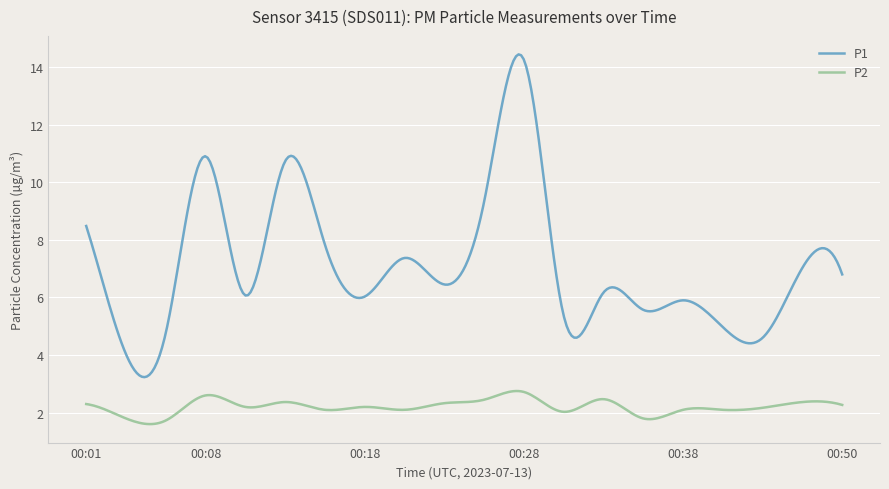

Which series has the largest total across all categories?

P1